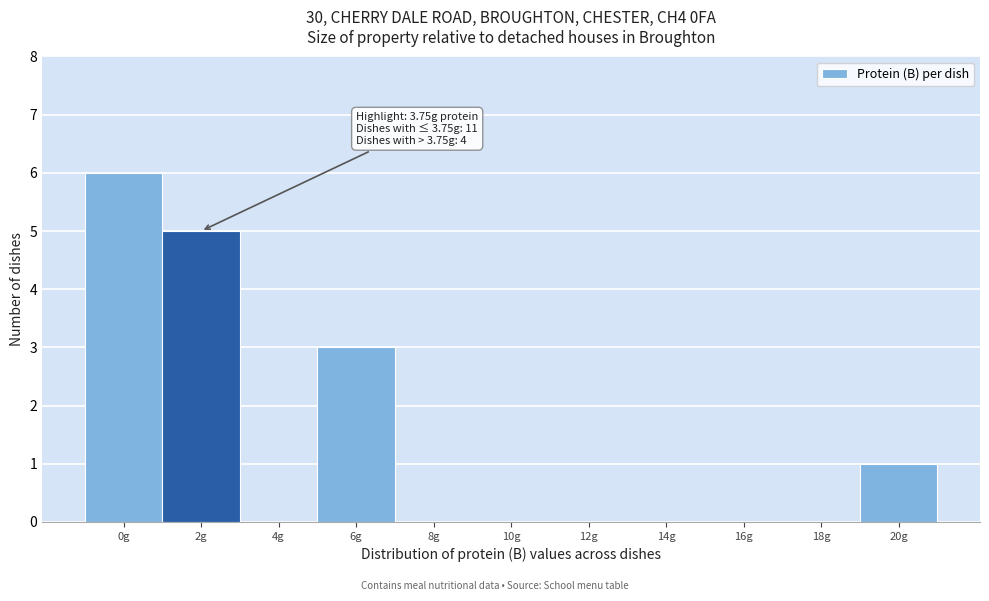

Reading right to left, list all the values displayed in this chart.

20g=1	18g=0	16g=0	14g=0	12g=0	10g=0	8g=0	6g=3	4g=0	2g=5	0g=6